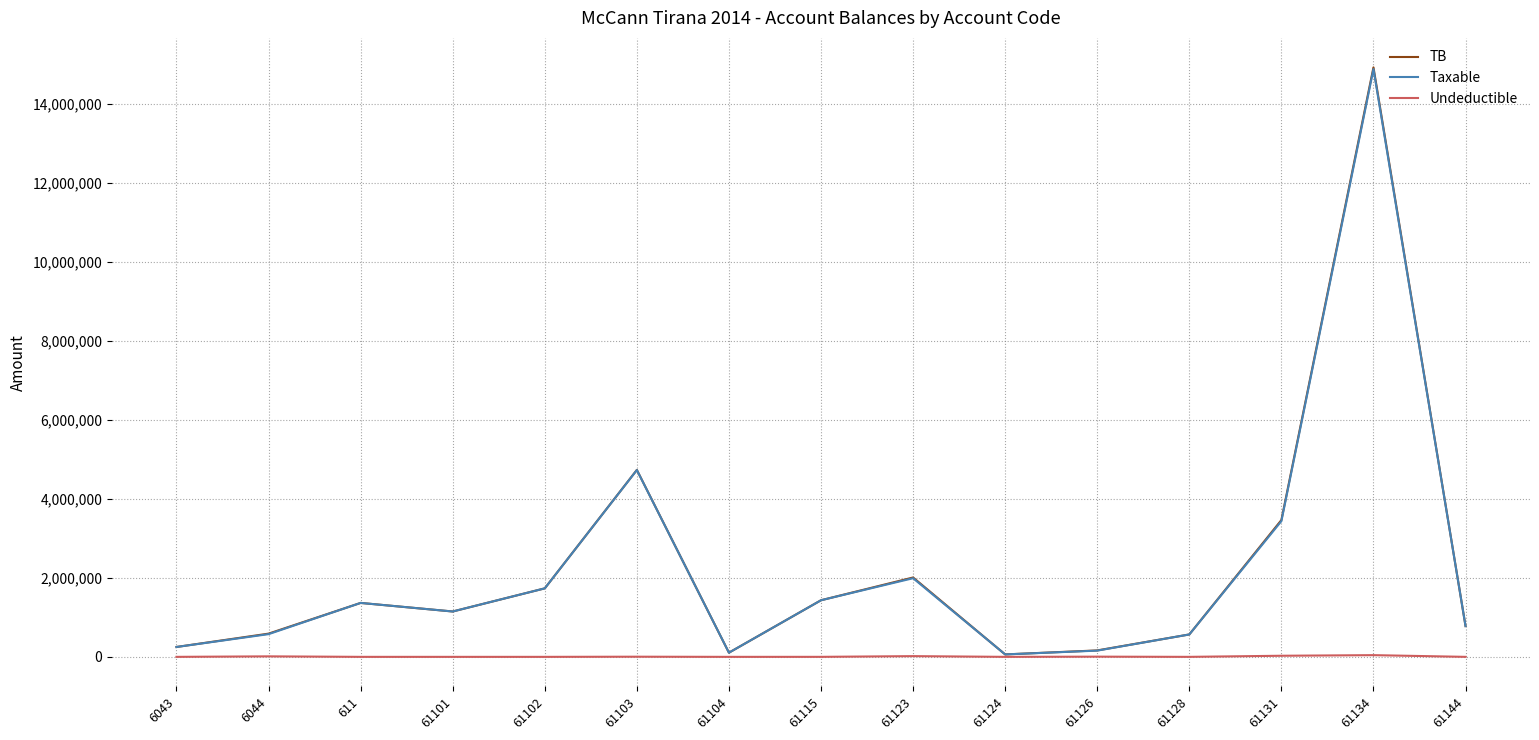

What are all the series names shown in the legend?

TB, Taxable, Undeductible